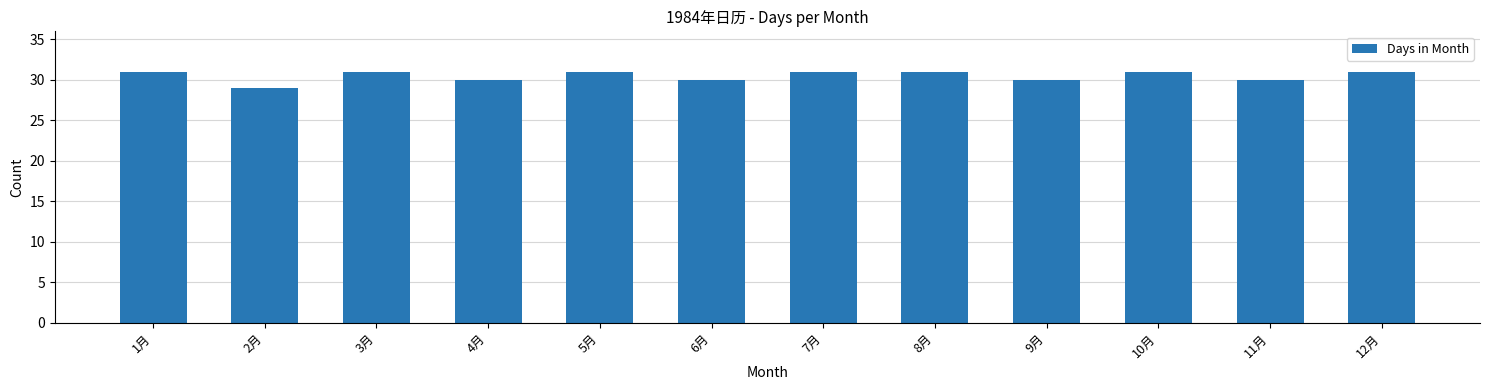

What is the label of the 9th bar from the right?

4月